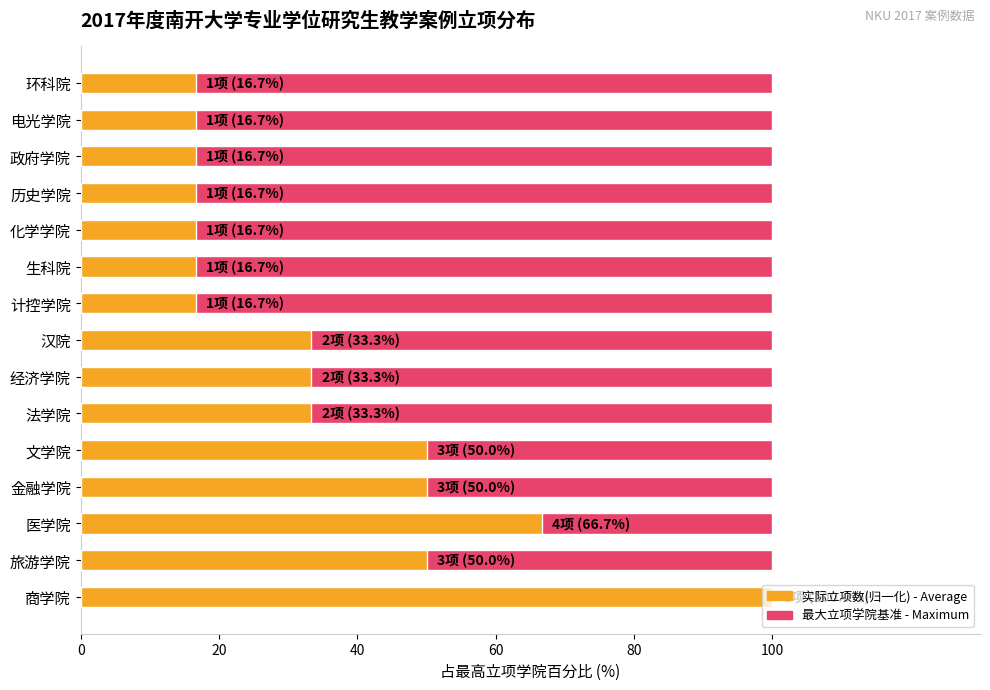

Is it true that 实际立项数(归一化) equals 50.0 at 旅游学院?

True